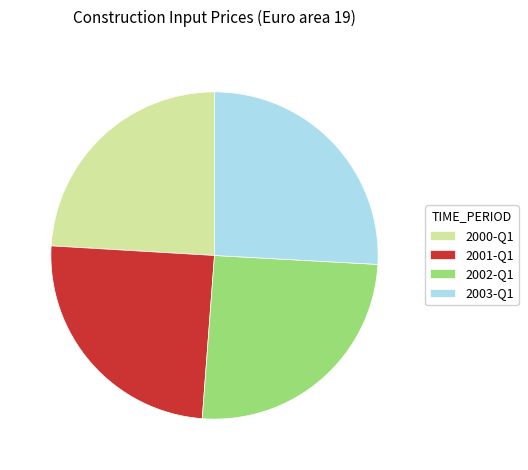

Which has a higher value, 2003-Q1 or 2002-Q1?

2003-Q1